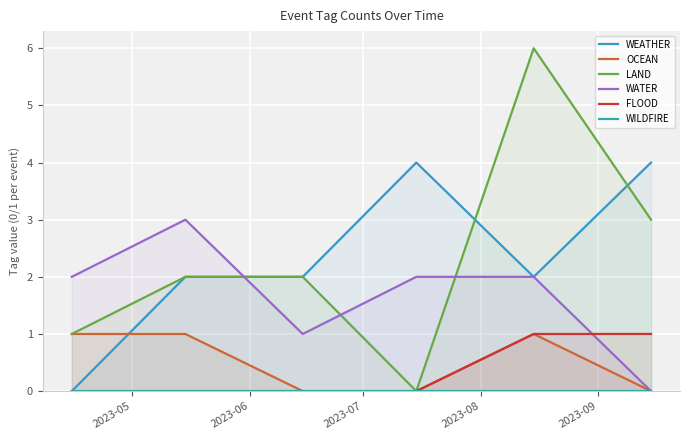

True or false: WILDFIRE and OCEAN intersect in this chart.

False